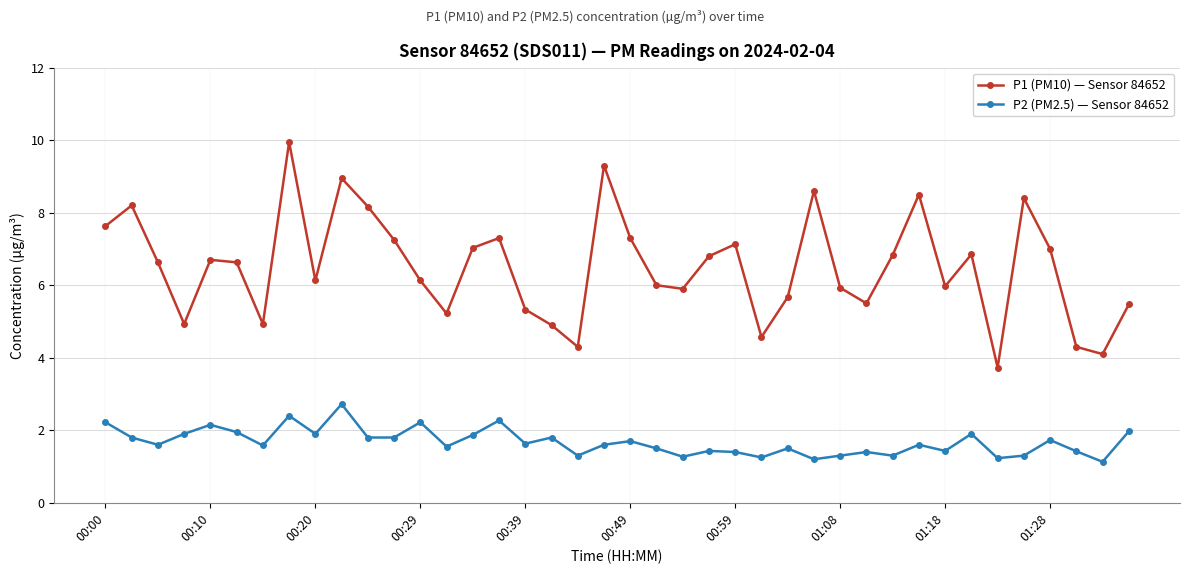

What is the difference between the maximum and minimum values in the P2 (PM2.5) — Sensor 84652 series?

1.6